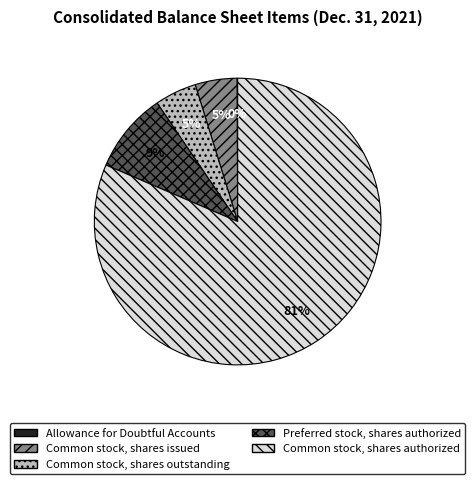

To the nearest percent, what is the difference between the largest and smallest slice percentages?

81%